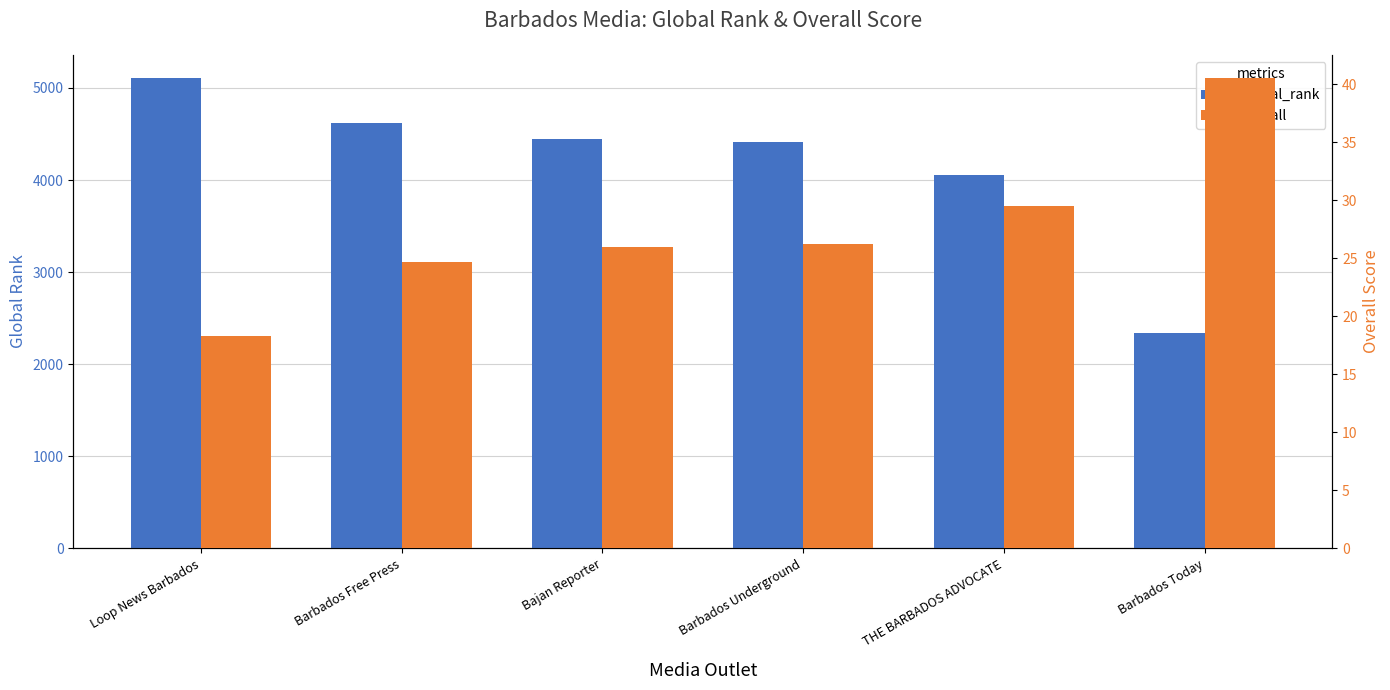

What is the difference between the maximum and minimum values in the Global_rank series?

2764.0